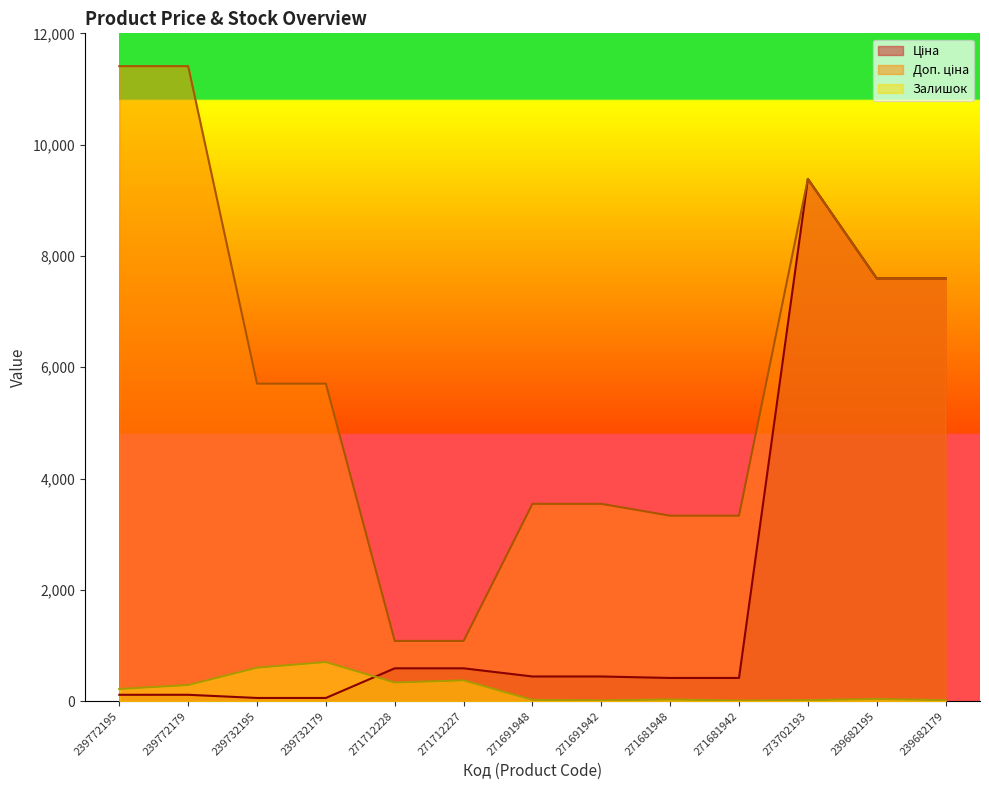

What is the maximum value shown in the chart?

11410.0